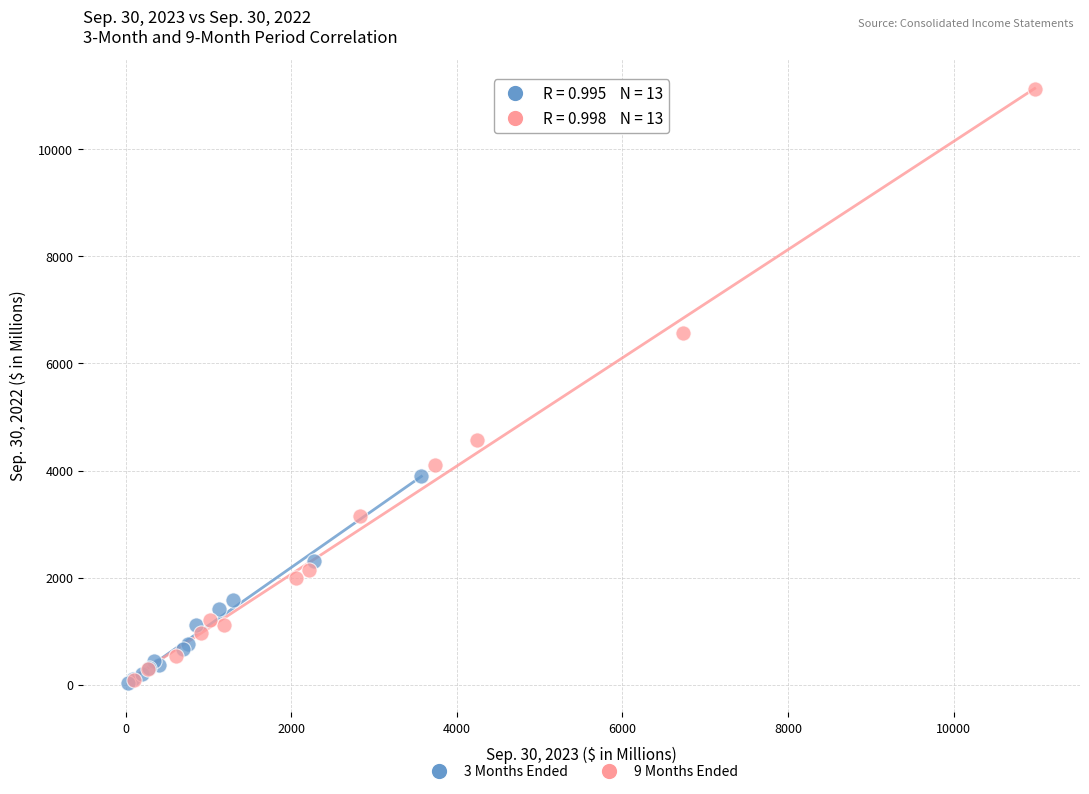

What are all the series names shown in the legend?

3 Months Ended, 9 Months Ended